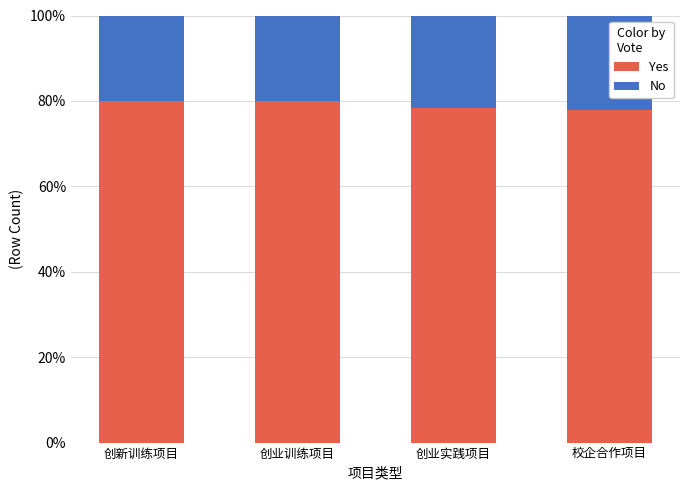

What is the average value of the Yes series?

79.0